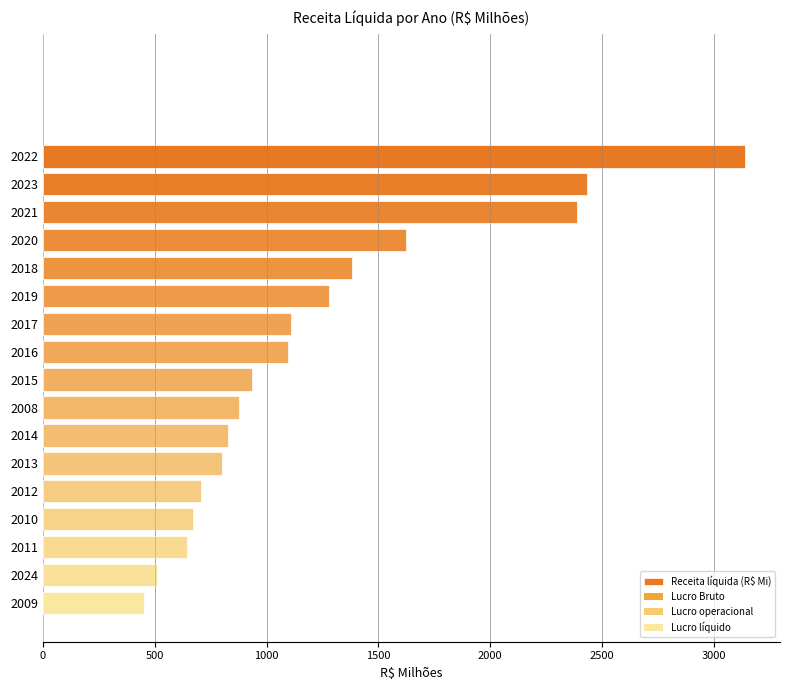

Is it true that the value at 2012 is 268.8?

False